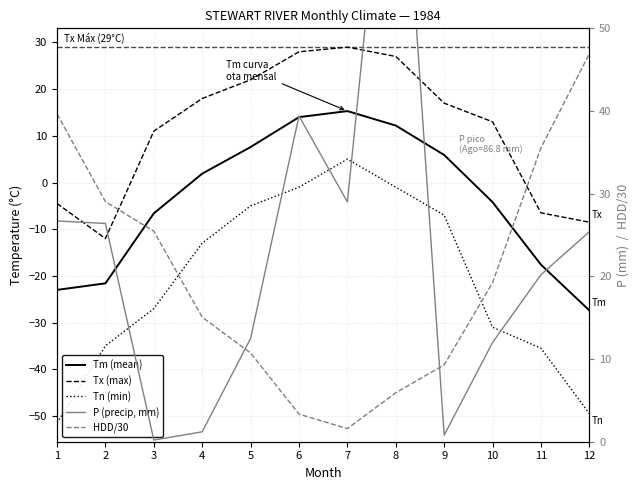

Is it true that Tx (max) equals -3.8 at 12?

False